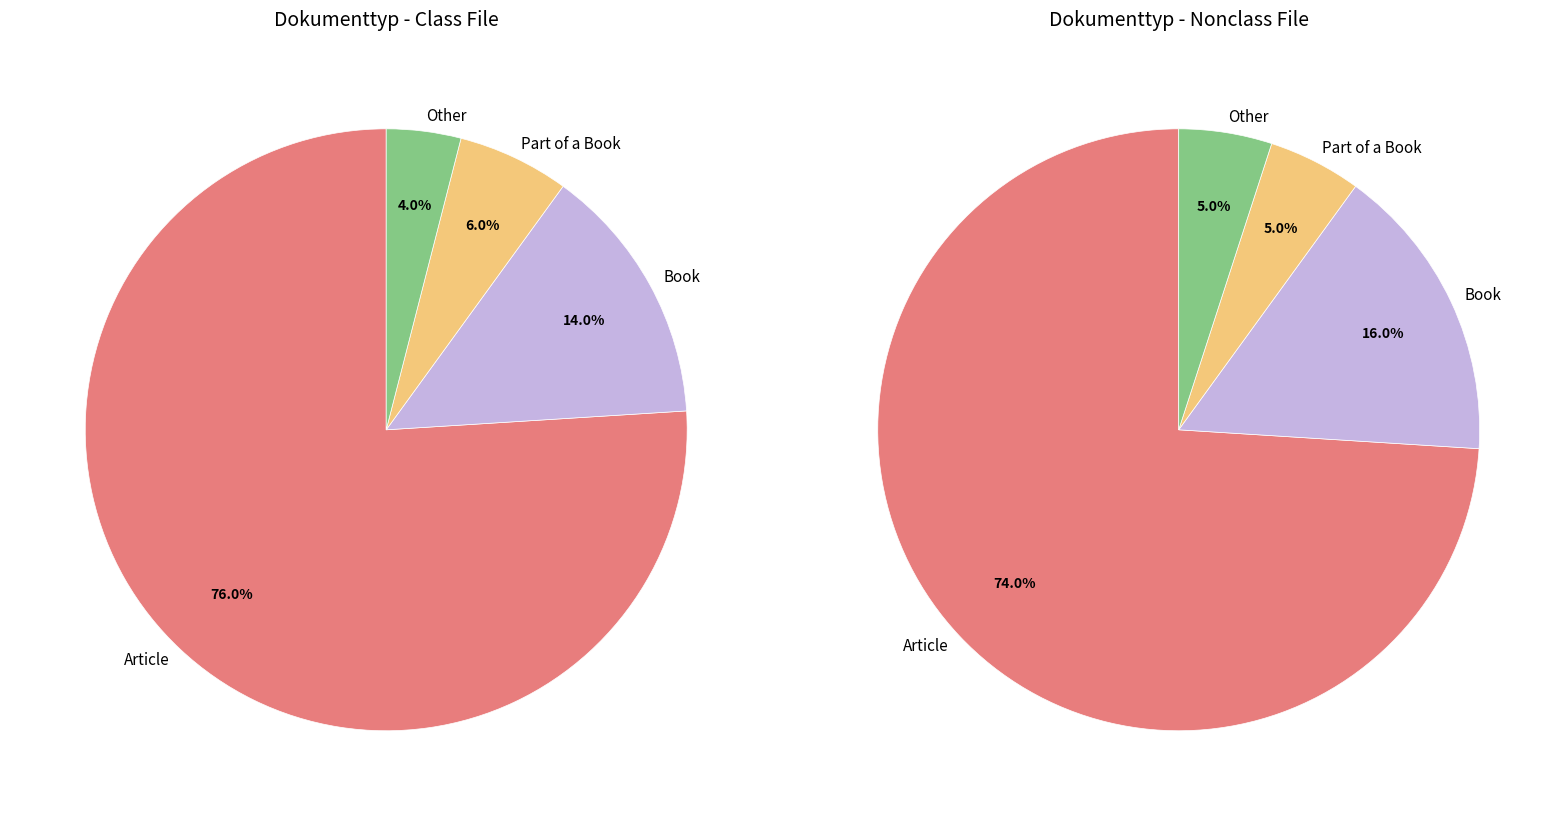

Which slice is the largest?

Article